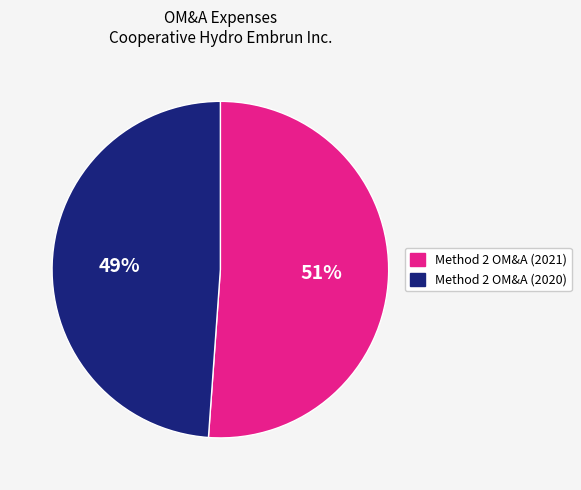

Rank the categories by value from lowest to highest.

Method 2 OM&A (2020), Method 2 OM&A (2021)